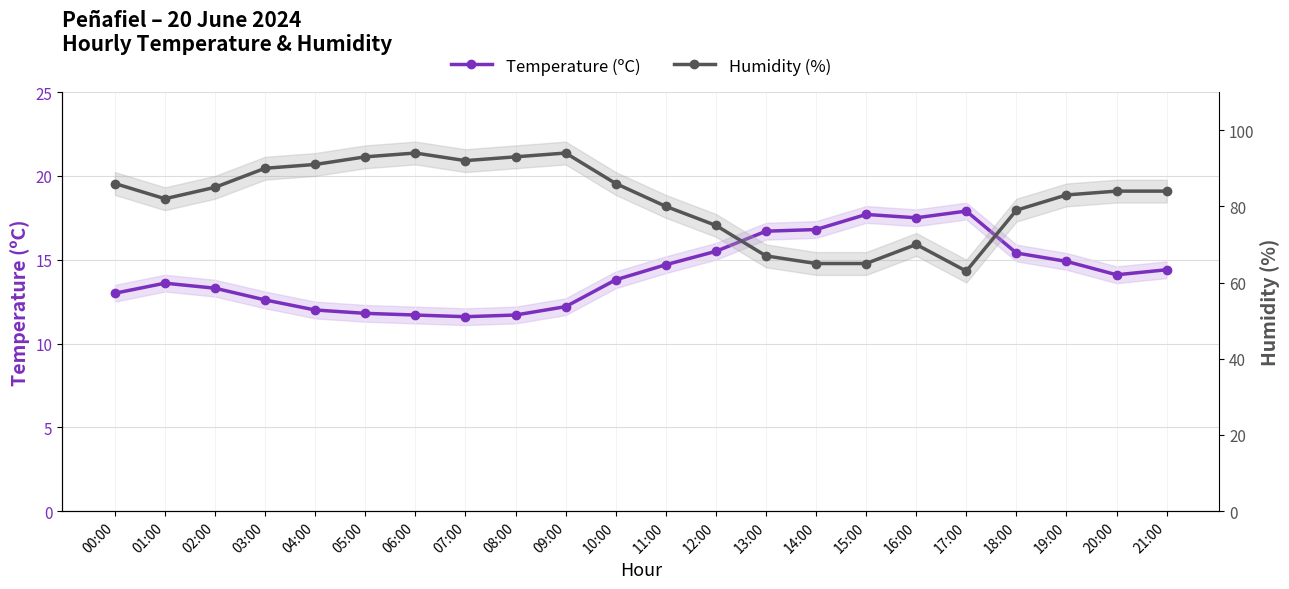

Which has a higher value, 06:00 or 03:00?

03:00